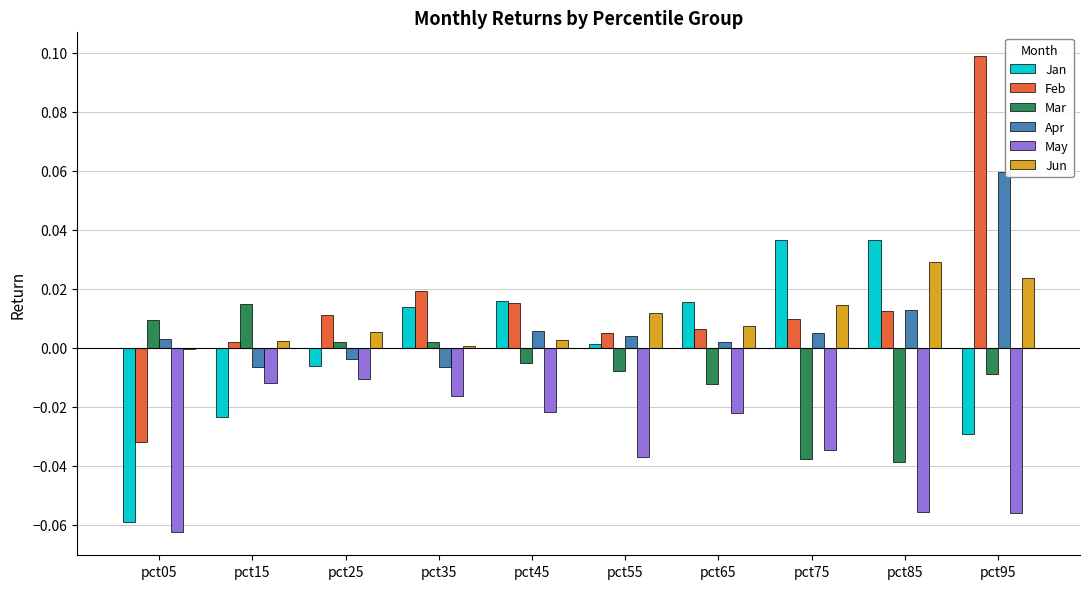

Does the chart contain stacked bars?

No